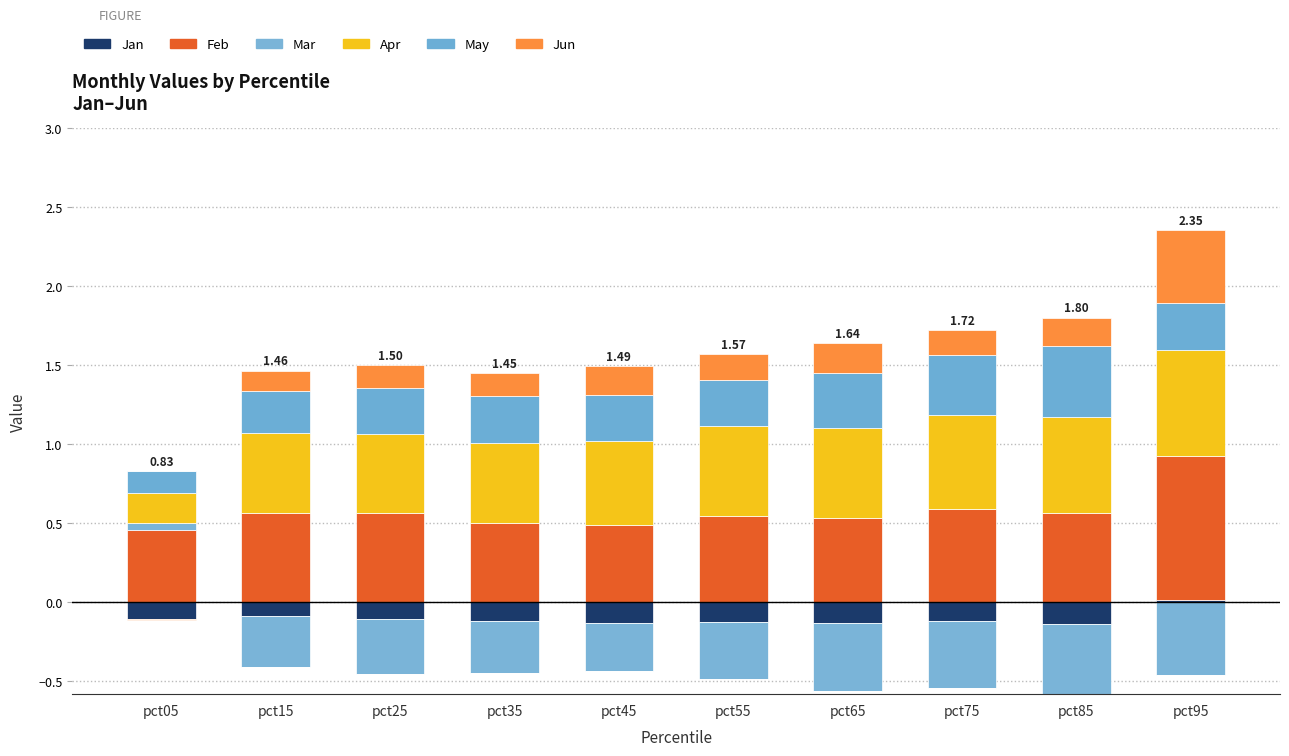

What is the difference between the maximum and minimum values in the Apr series?

0.5